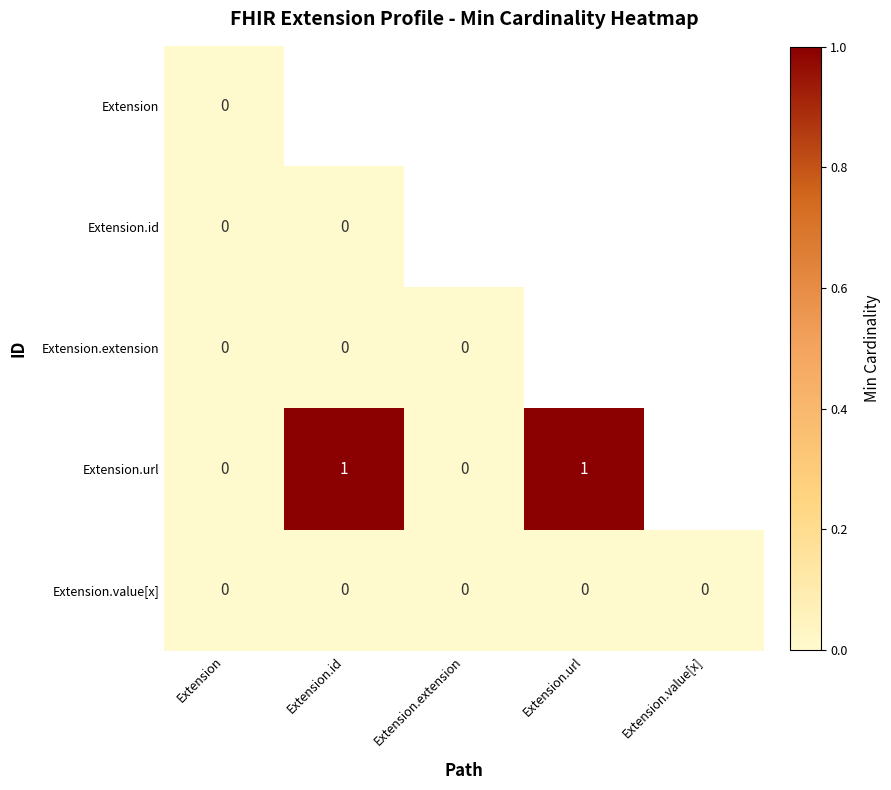

The Extension.url series shows 1 at Extension.id. True or false?

True